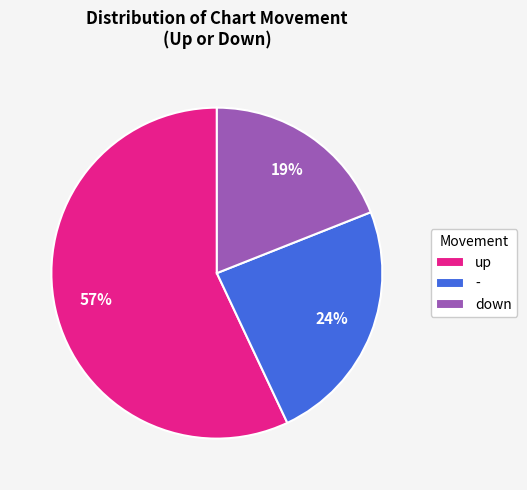

Do - and up together represent more than half of the pie?

Yes